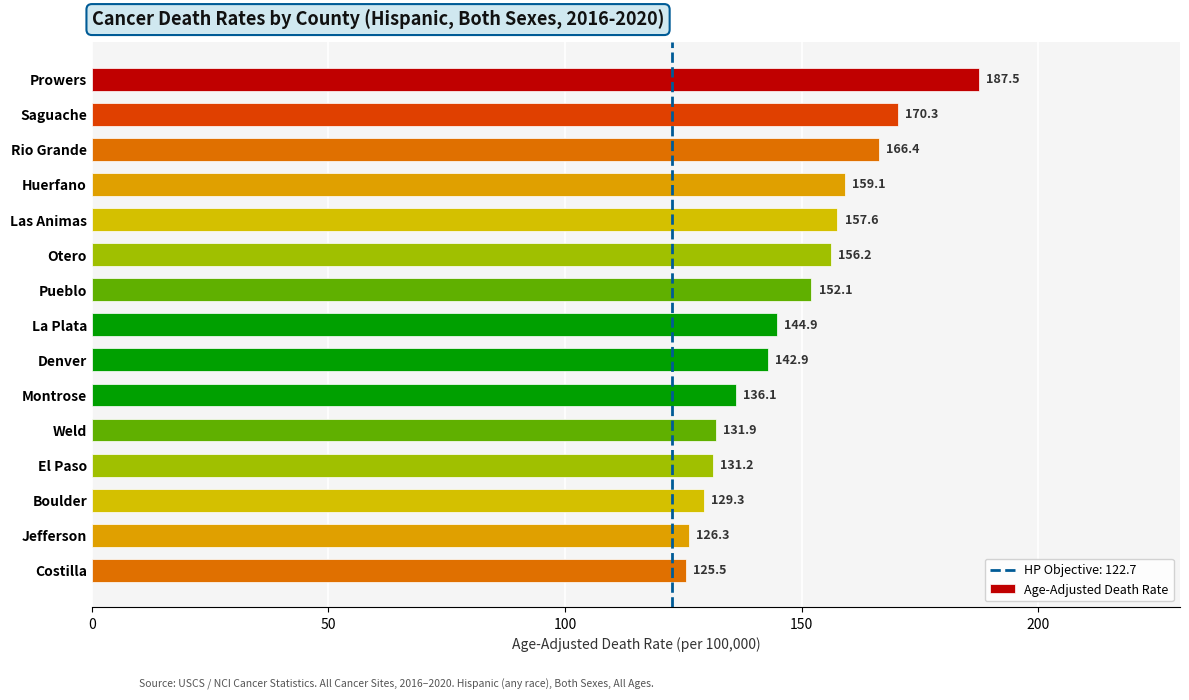

List the labels in order of value, largest first.

Prowers, Saguache, Rio Grande, Huerfano, Las Animas, Otero, Pueblo, La Plata, Denver, Montrose, Weld, El Paso, Boulder, Jefferson, Costilla